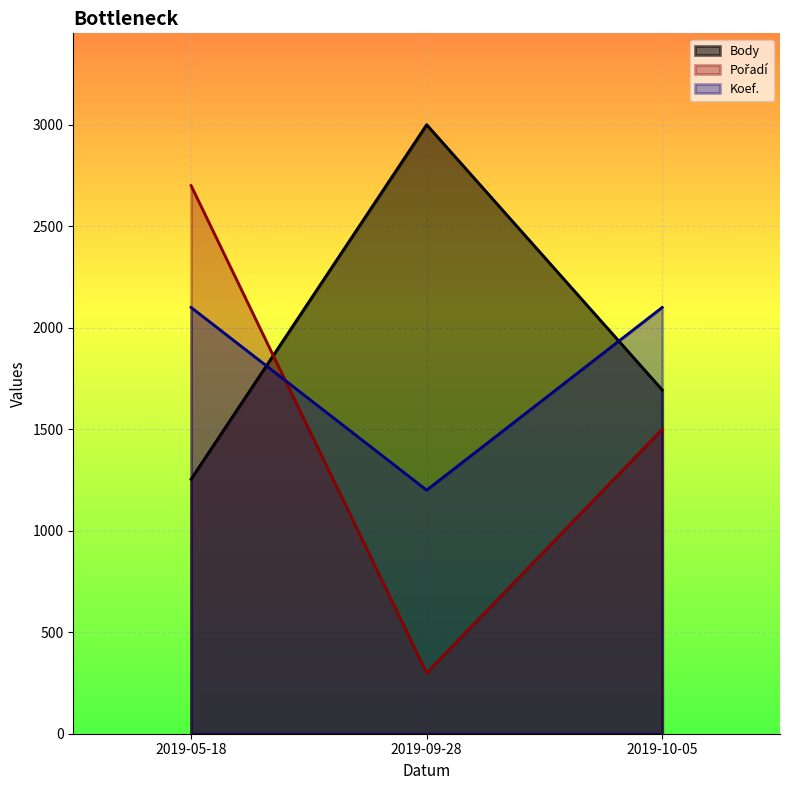

How many lines are shown in the chart?

3